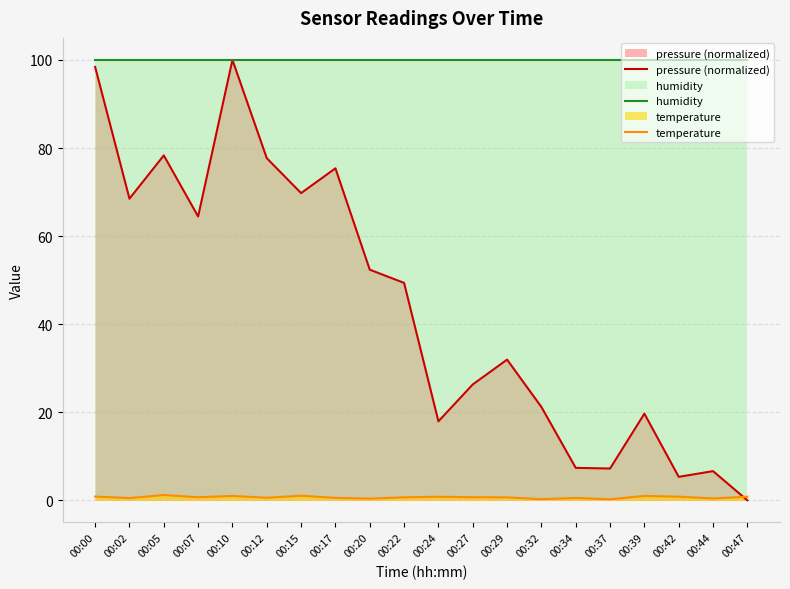

Reading left to right, what are all the values shown in this chart?

pressure (normalized): 00:00=98.4	00:02=68.5	00:05=78.3	00:07=64.5	00:10=100.0	00:12=77.7	00:15=69.8	00:17=75.4	00:20=52.4	00:22=49.4	00:24=17.9	00:27=26.3	00:29=31.9	00:32=21.2	00:34=7.4	00:37=7.2	00:39=19.7	00:42=5.3	00:44=6.6	00:47=0.0
humidity: 00:00=100.0	00:02=100.0	00:05=100.0	00:07=100.0	00:10=100.0	00:12=100.0	00:15=100.0	00:17=100.0	00:20=100.0	00:22=100.0	00:24=100.0	00:27=100.0	00:29=100.0	00:32=100.0	00:34=100.0	00:37=100.0	00:39=100.0	00:42=100.0	00:44=100.0	00:47=100.0
temperature: 00:00=0.9	00:02=0.5	00:05=1.2	00:07=0.7	00:10=1.0	00:12=0.6	00:15=1.1	00:17=0.6	00:20=0.4	00:22=0.7	00:24=0.8	00:27=0.7	00:29=0.7	00:32=0.3	00:34=0.5	00:37=0.2	00:39=1.0	00:42=0.8	00:44=0.4	00:47=0.8